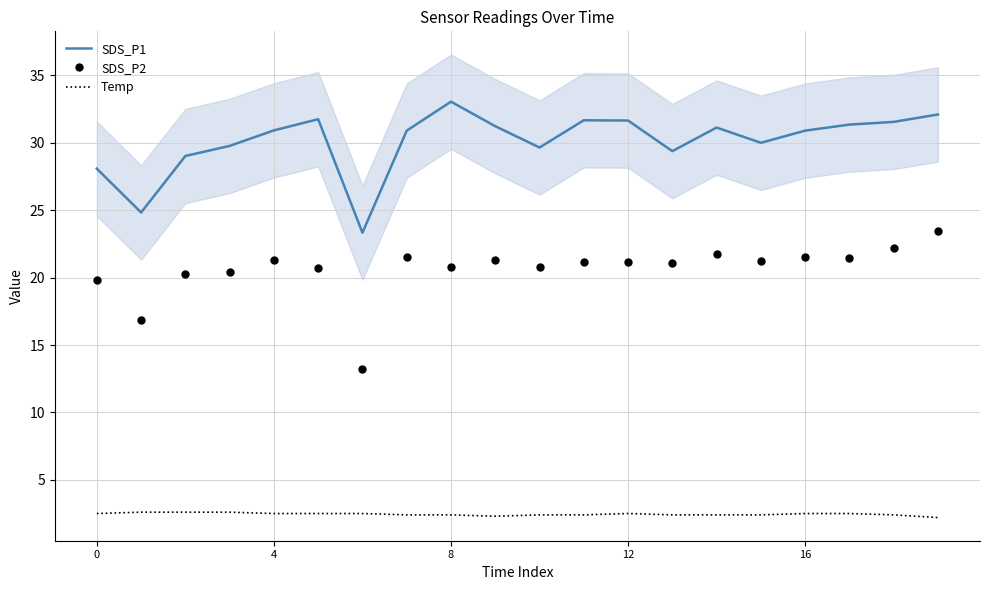

The value of SDS_P2 at 4 is 28.1. True or false?

False